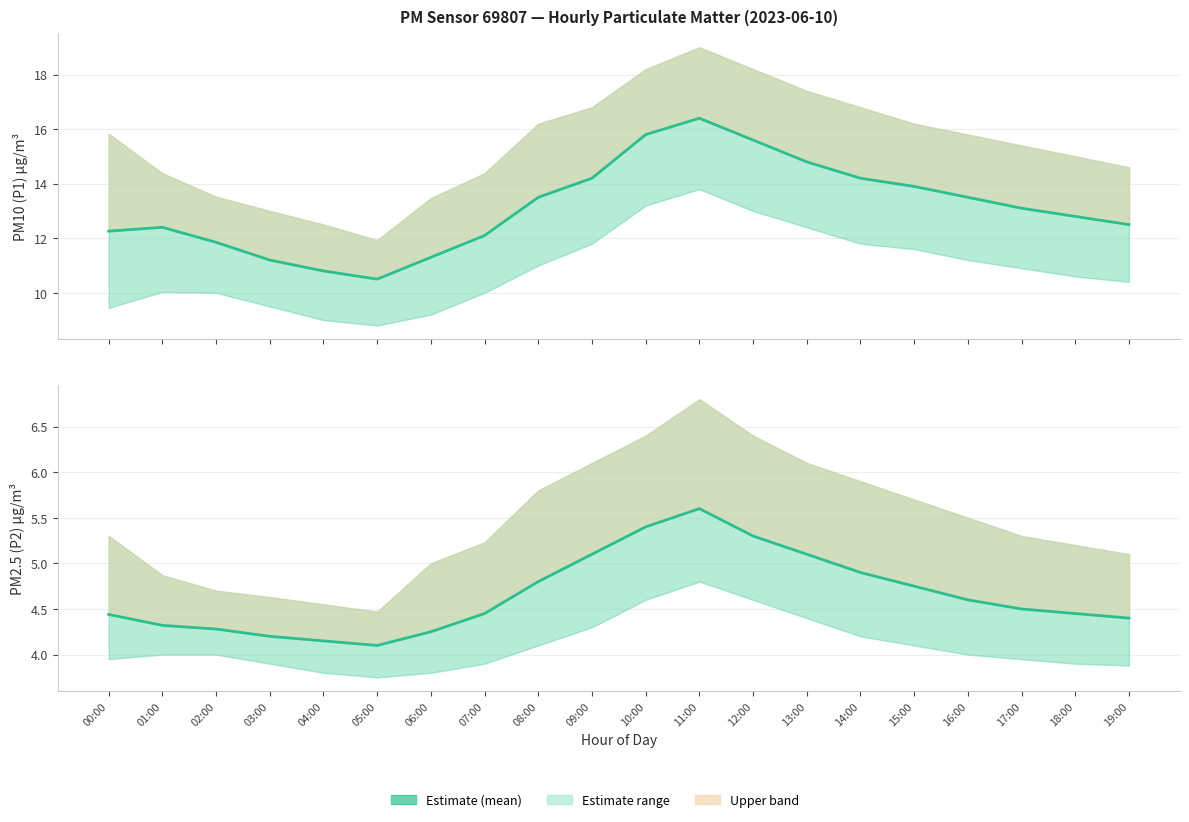

At which label does P1 (PM10) first exceed 13?

08:00